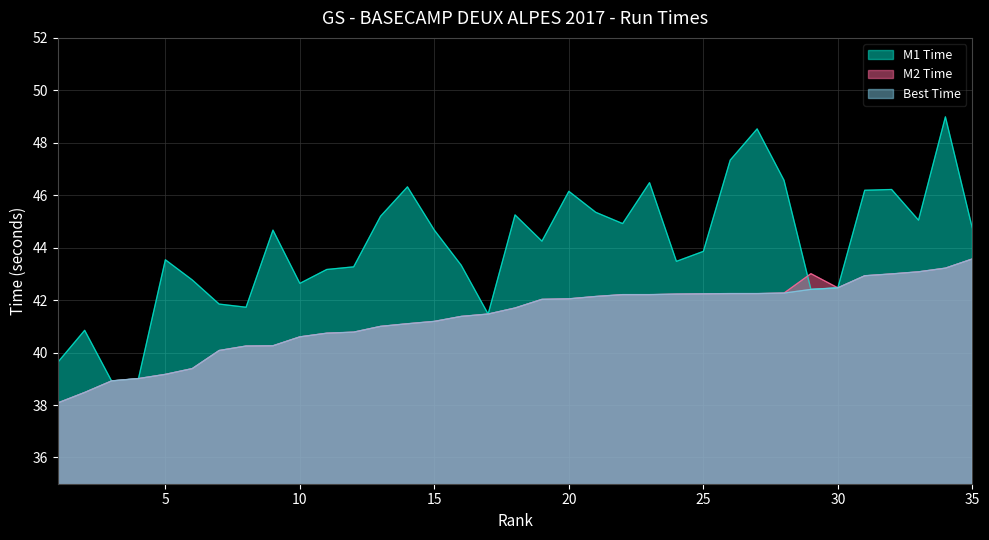

True or false: Best Time and M1 Time intersect in this chart.

False